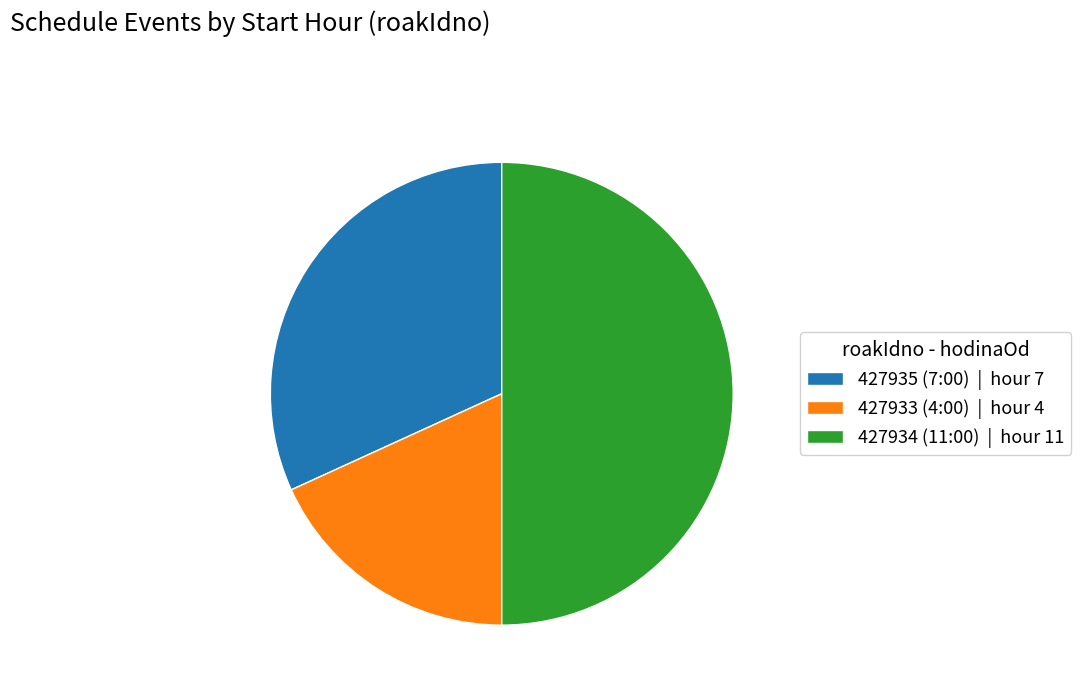

Rank the categories by value from lowest to highest.

427933 (4:00), 427935 (7:00), 427934 (11:00)